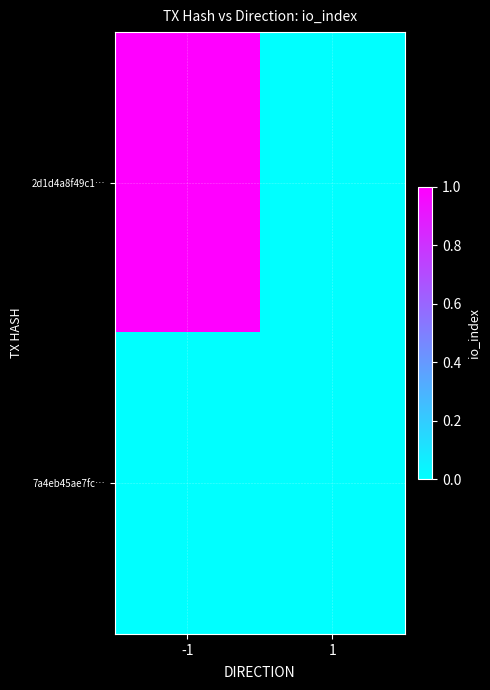

Which label corresponds to the smallest value in the chart?

1